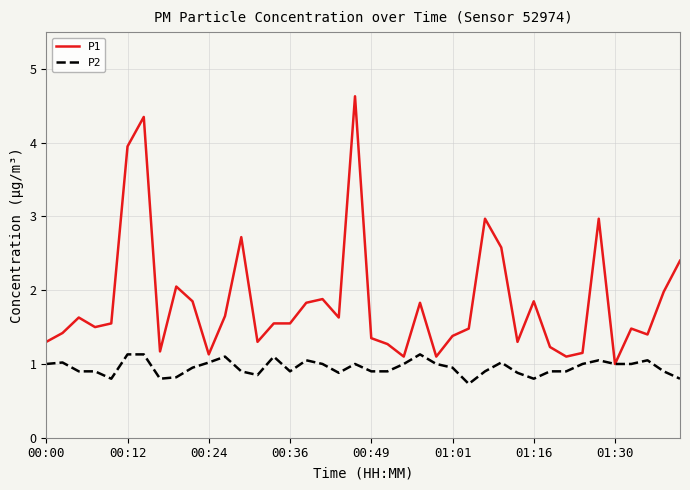

Is this an area chart (filled region under the line)?

No